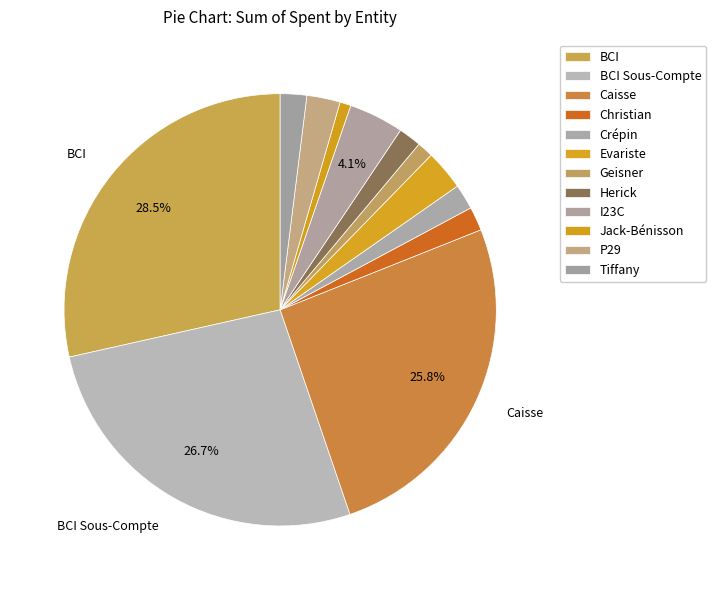

How many segments does this pie chart have?

12